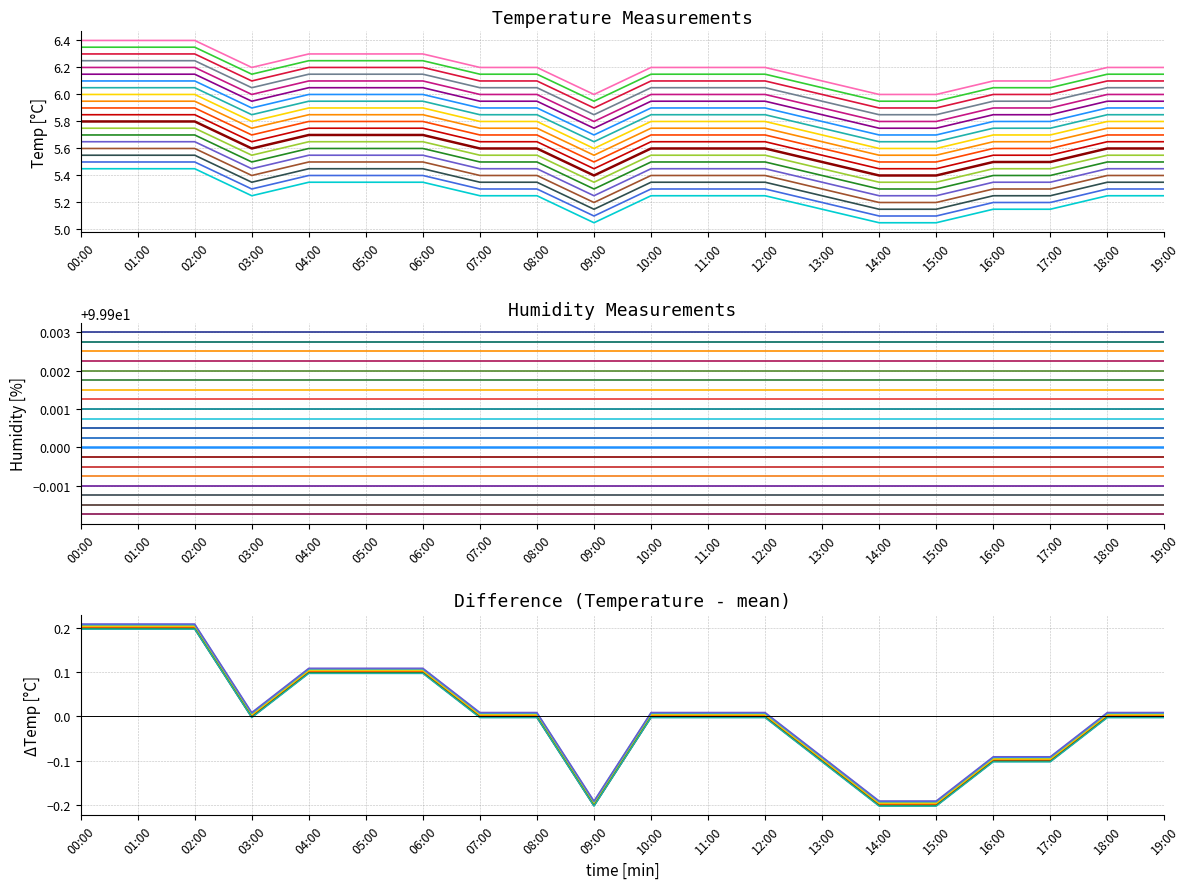

How many values in the temp - mean series exceed 0?

6